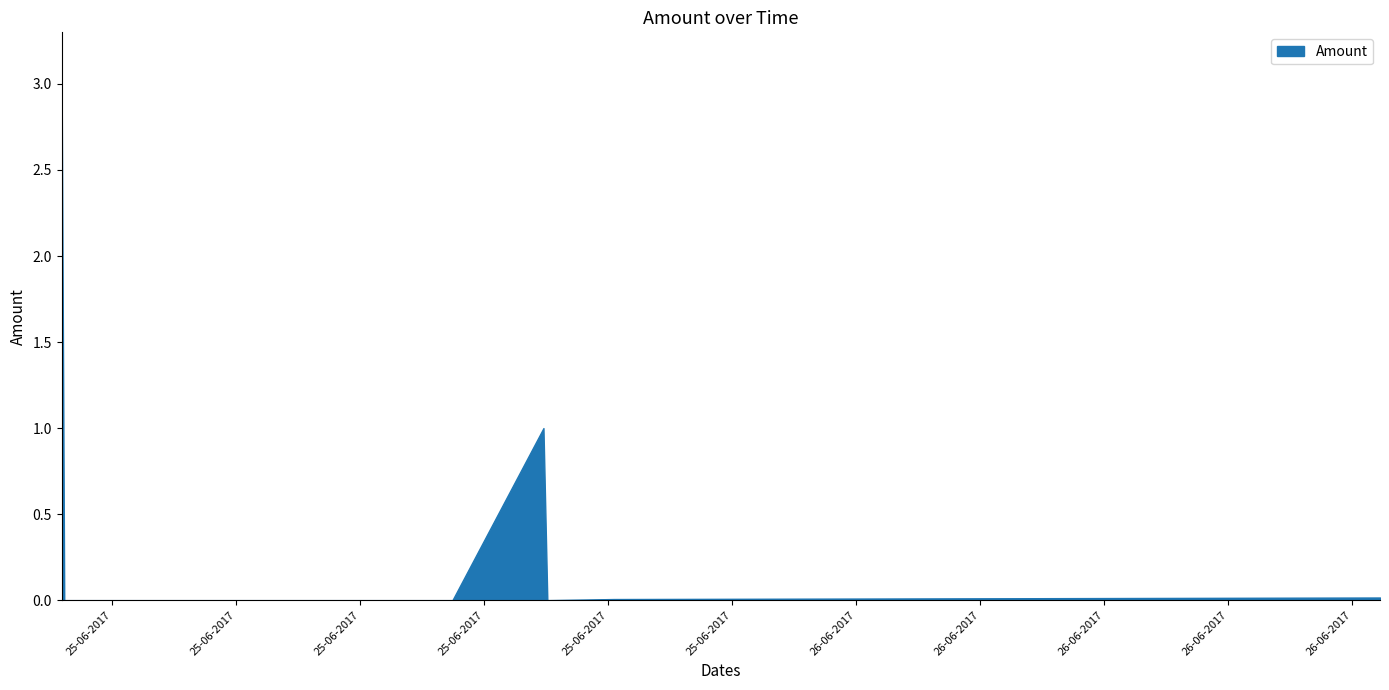

What is the sum of all values?

4.0